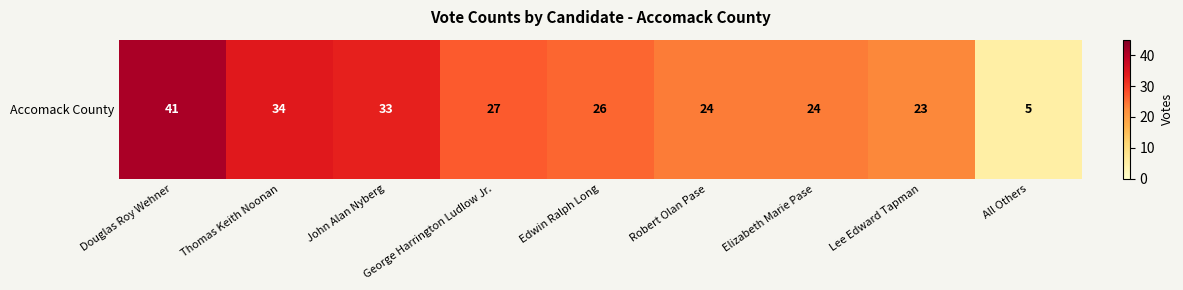

Which label corresponds to the smallest value in the chart?

All Others